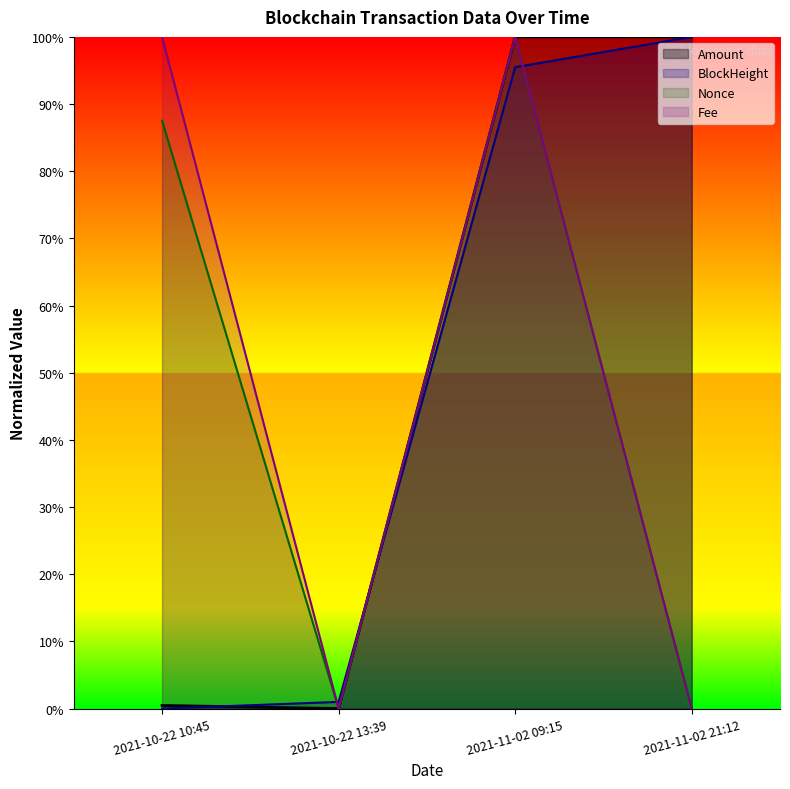

True or false: Fee has more than 2 points higher than both neighbors.

False